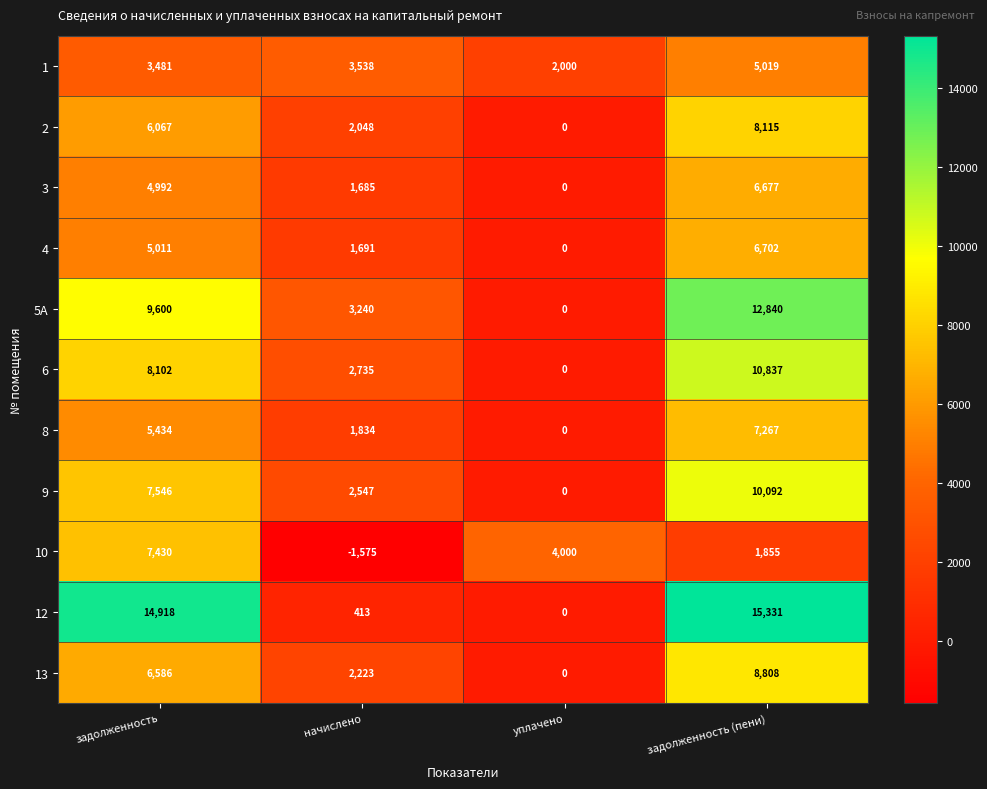

What is the minimum value shown in the chart?

-1575